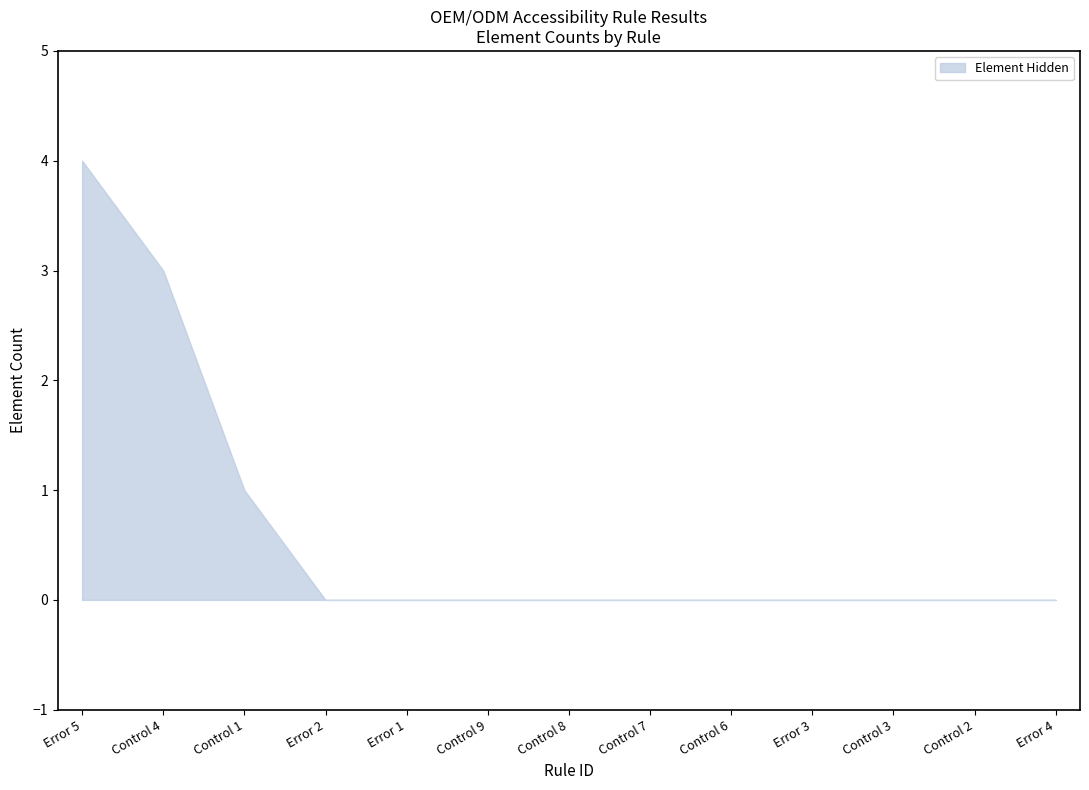

What is the maximum value shown in the chart?

4